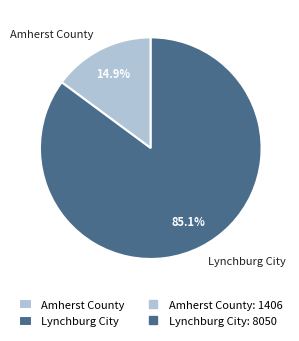

To the nearest percent, what is the difference between the largest and smallest slice percentages?

70%